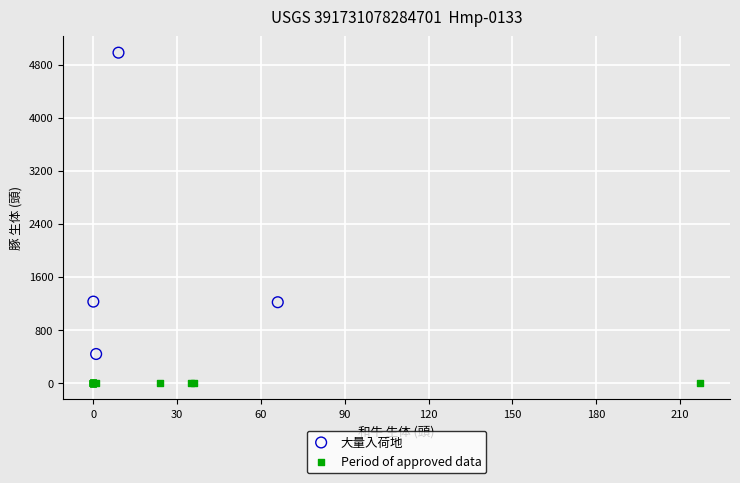

Which series contains the lowest Y value?

Period of approved data